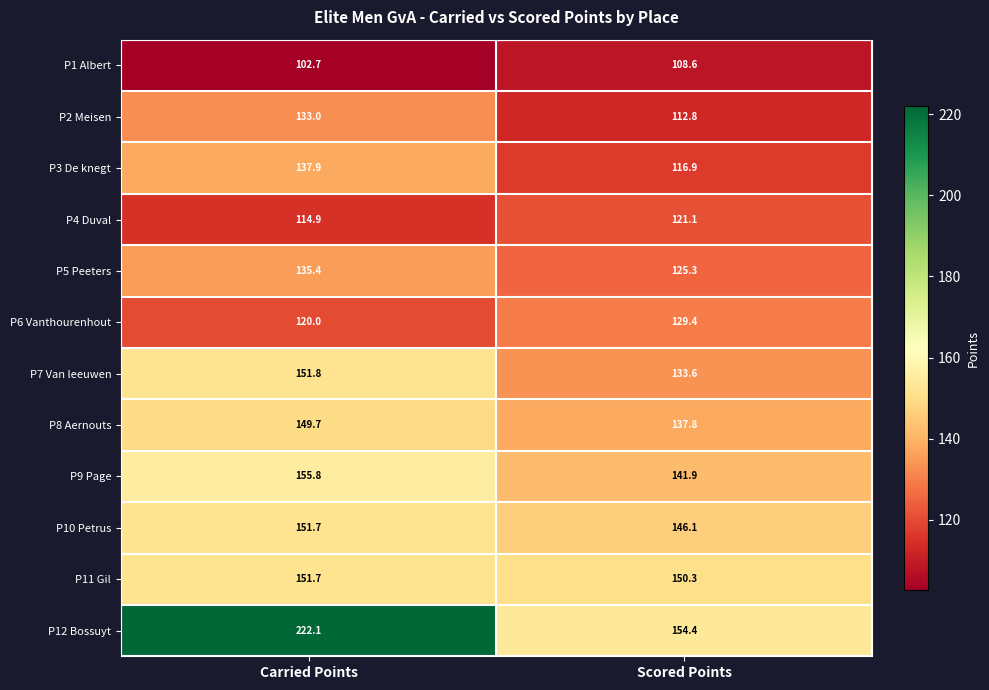

Read the P12 Bossuyt value at Carried Points.

222.1